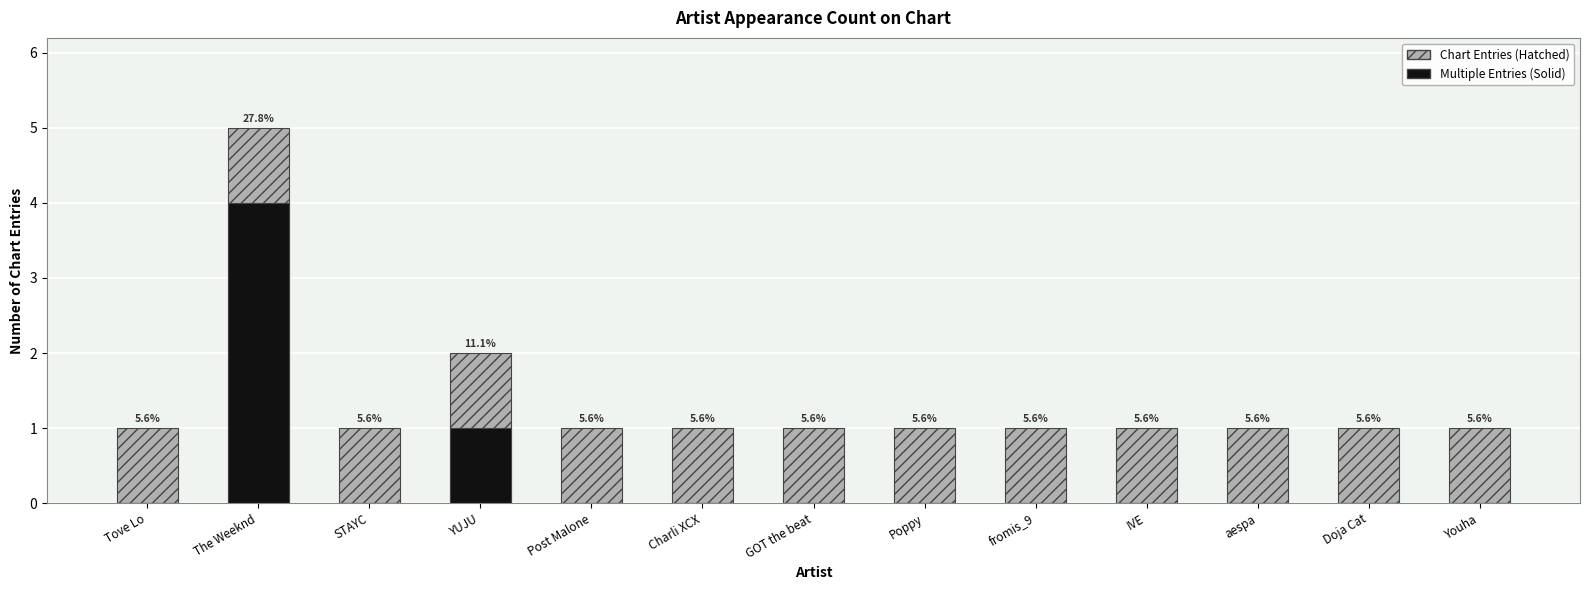

Rank the series by their maximum value, from lowest to highest.

Multiple Entries (Solid), Chart Entries (Hatched)